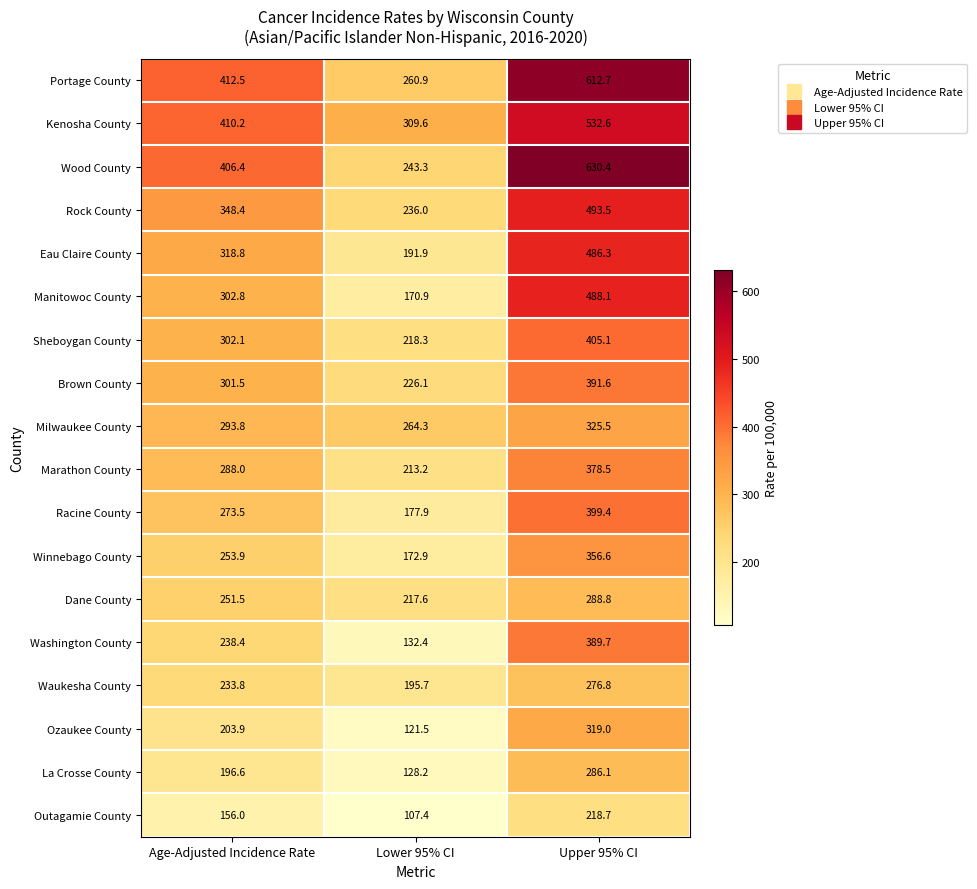

True or false: Eau Claire County has a value of 184.1 at Age-Adjusted Incidence Rate.

False